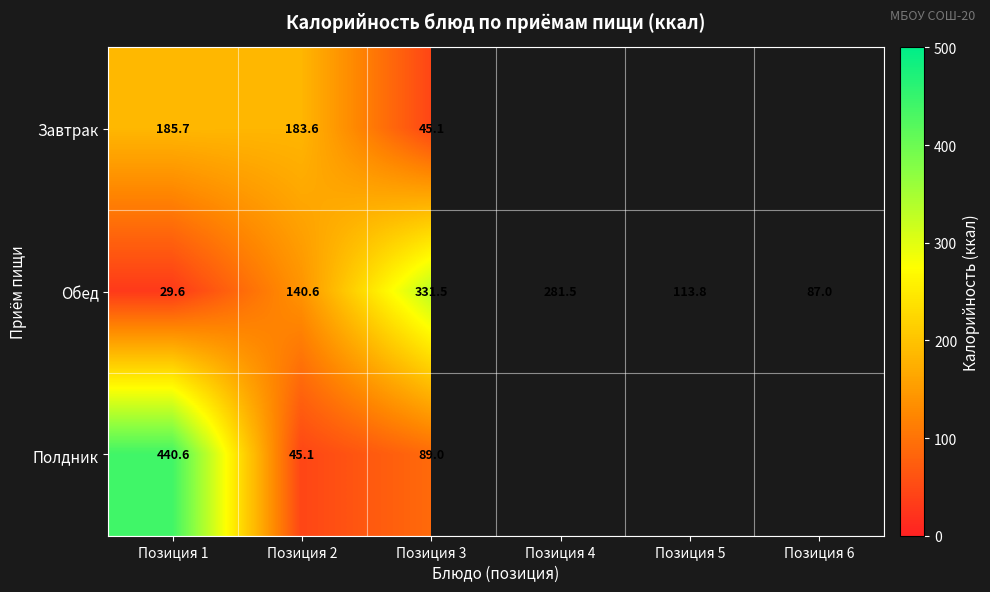

At Позиция 2, list the series in order from smallest to largest.

Полдник, Обед, Завтрак